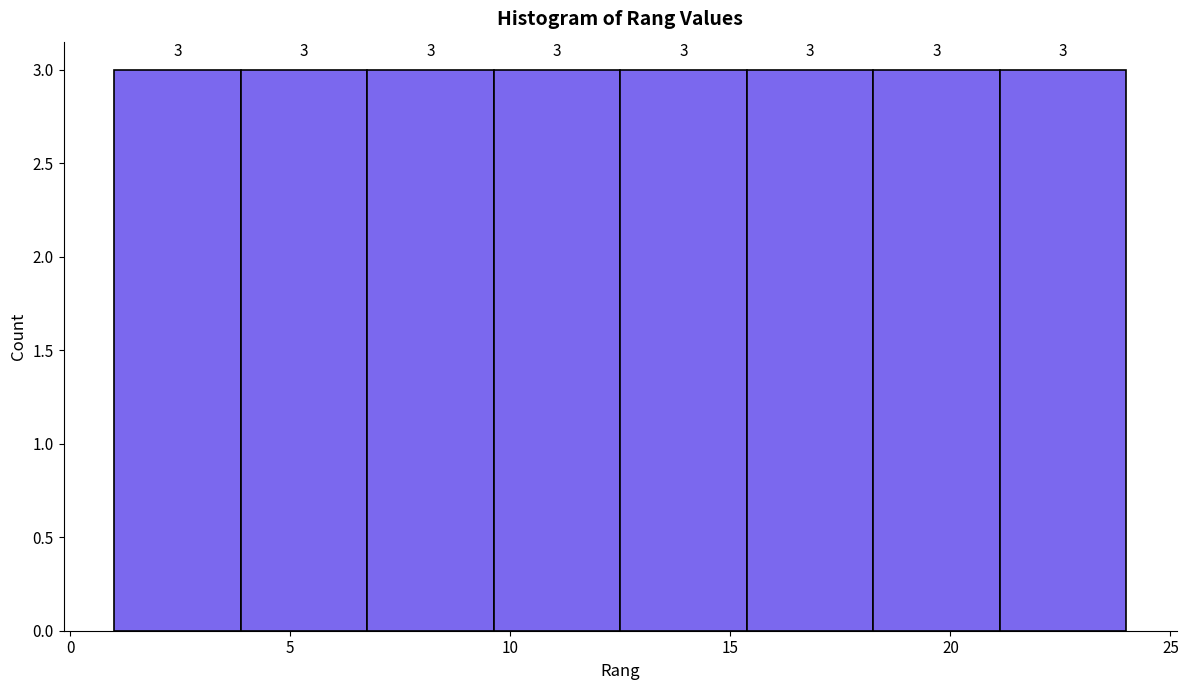

How tall is the bar that spans 12.5 to 15.5 on the x-axis? The bar edges are not printed on the chart, so give them approximately, as read against the axis.

3